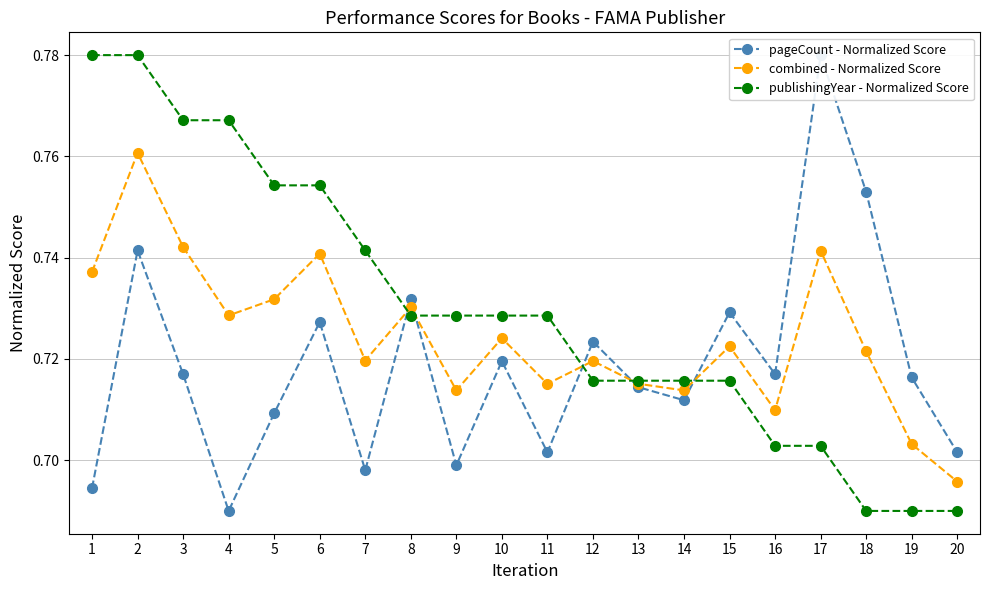

Which category has the highest value across all series?

17